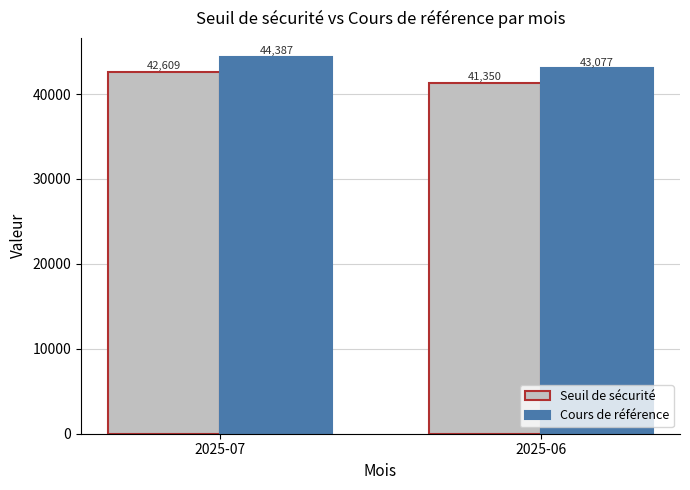

What is the greatest value displayed?

44386.8